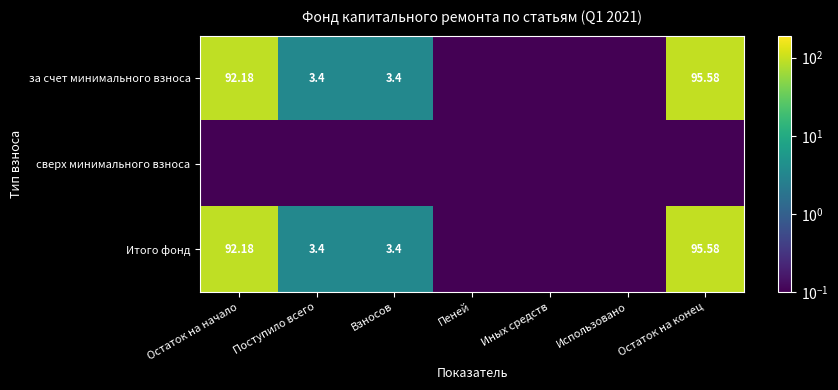

Rank the categories by Итого фонд value from lowest to highest.

Пеней, Иных средств, Использовано, Поступило всего, Взносов, Остаток на начало, Остаток на конец